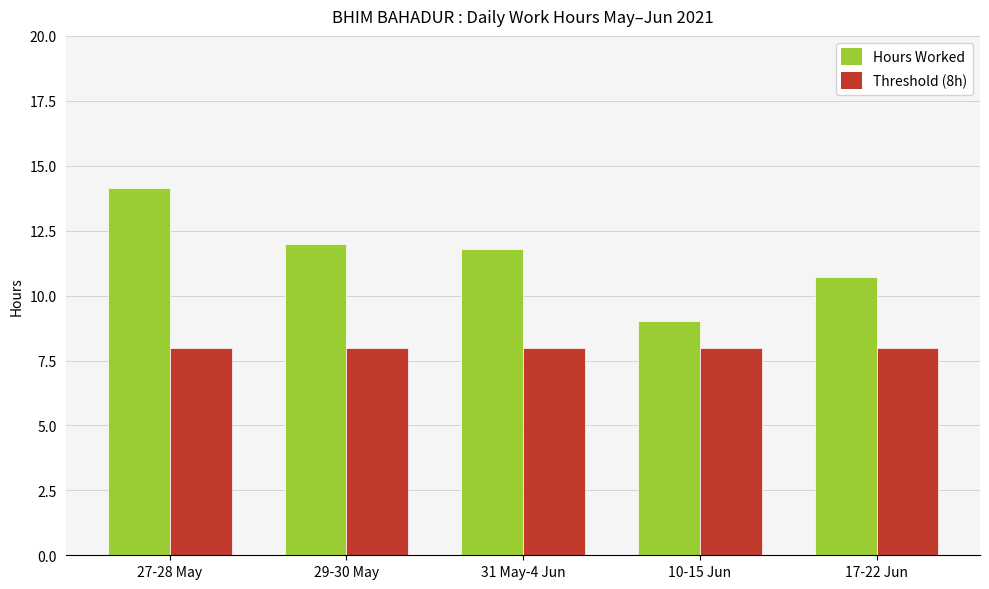

The Hours Worked series shows 14.1 at 27-28 May. True or false?

True